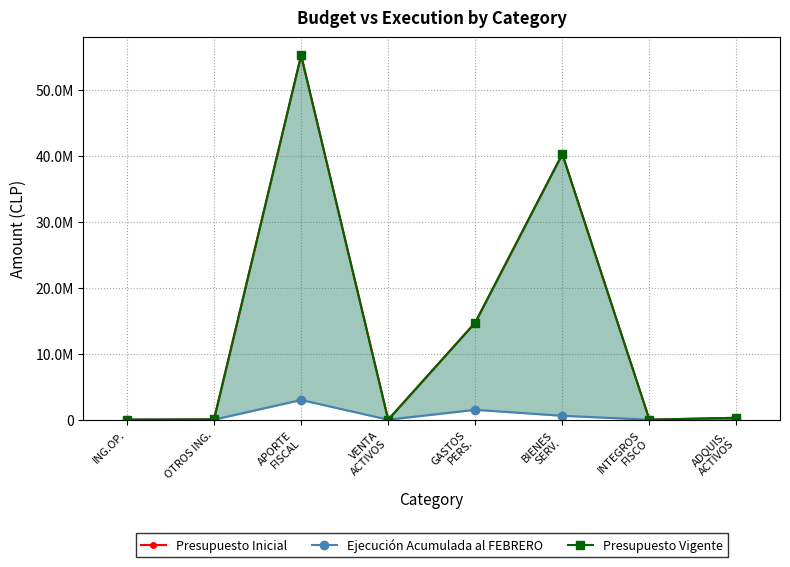

What are all the series names shown in the legend?

Presupuesto Inicial, Ejecución Acumulada al FEBRERO, Presupuesto Vigente